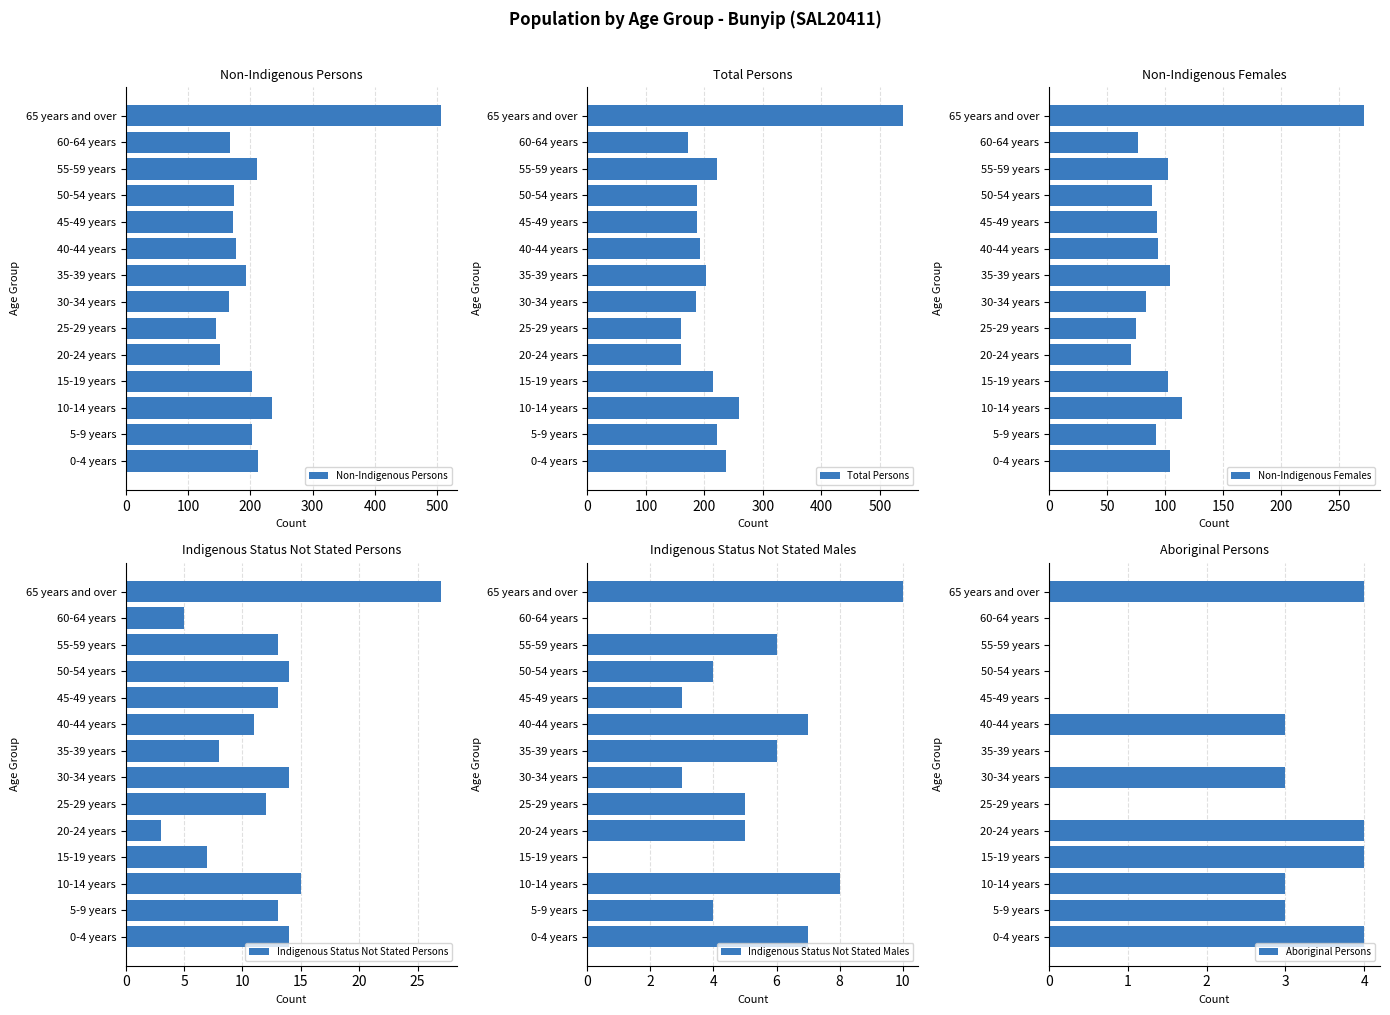

What is the sum of all Non-Indigenous Persons values?

2915